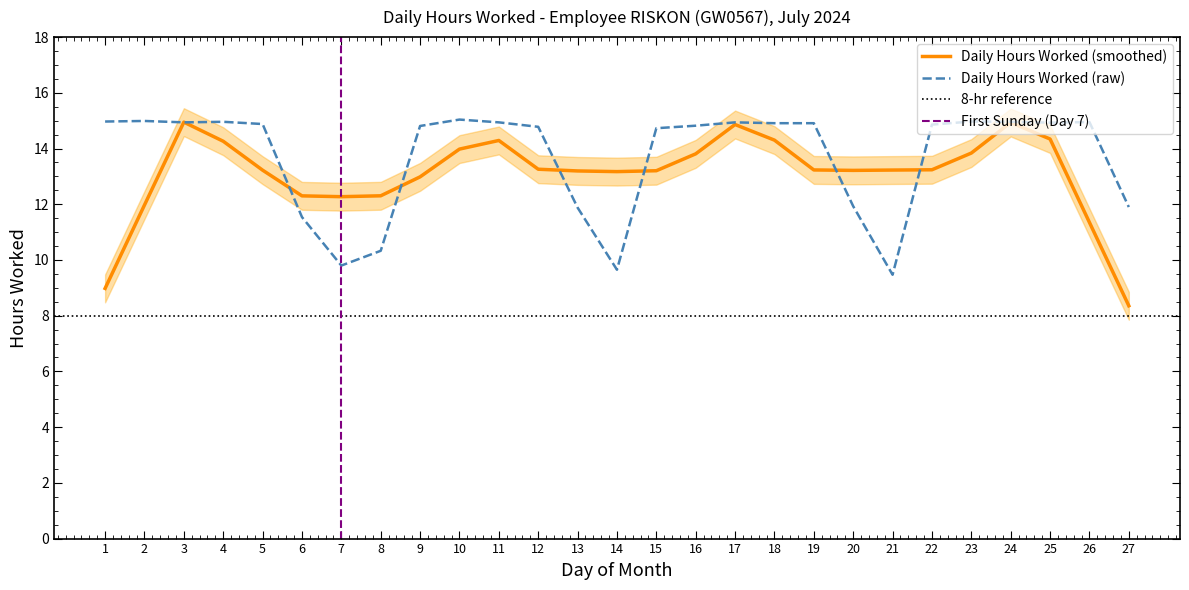

Where does the data first go above 14?

1